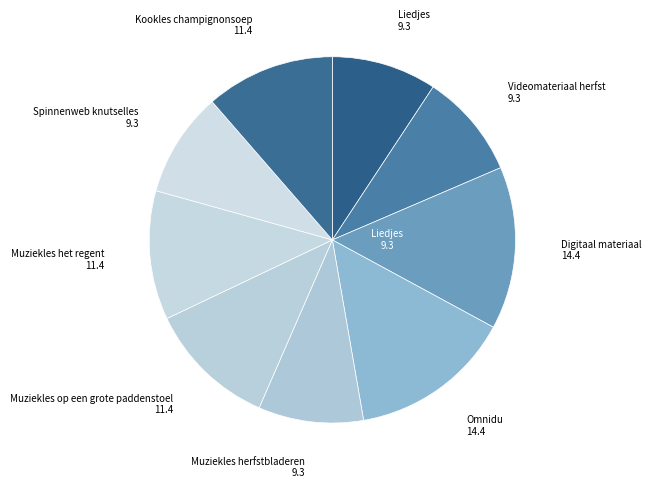

What is the largest slice in the pie chart?

Omnidu